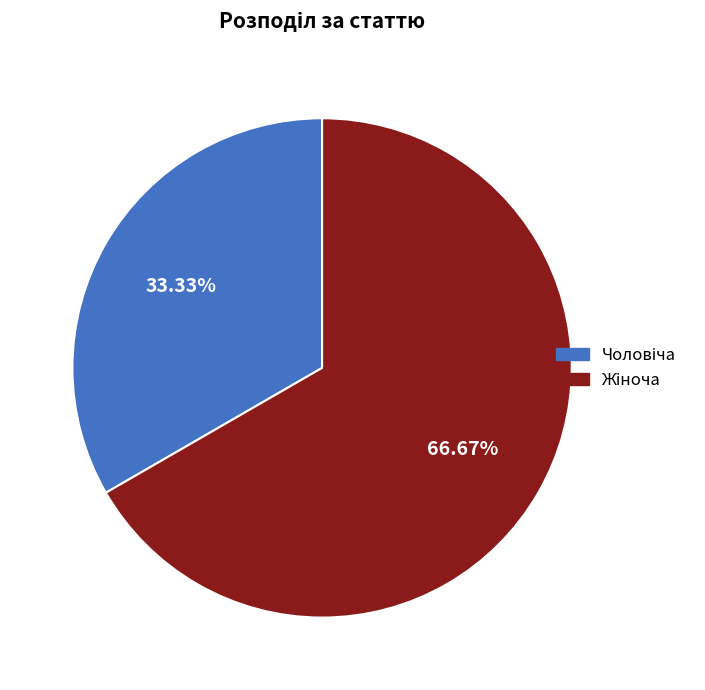

Does any single category account for the majority?

Yes